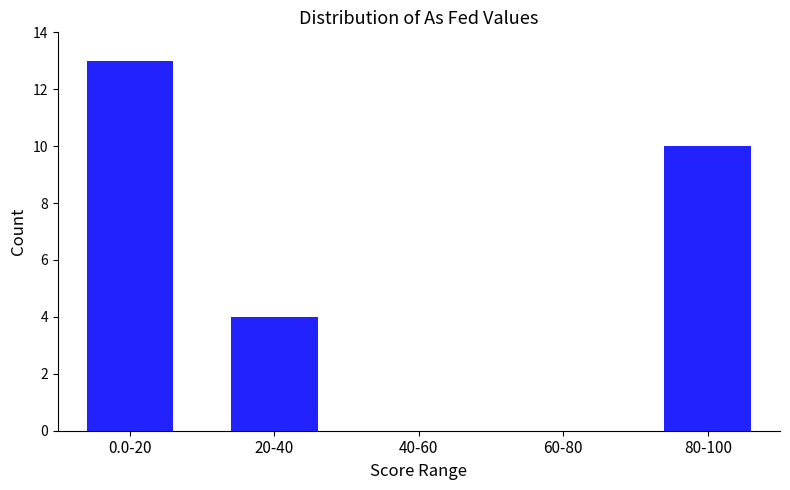

Reading left to right, extract all data points from this chart.

0.0-20=13	20-40=4	40-60=0	60-80=0	80-100=10